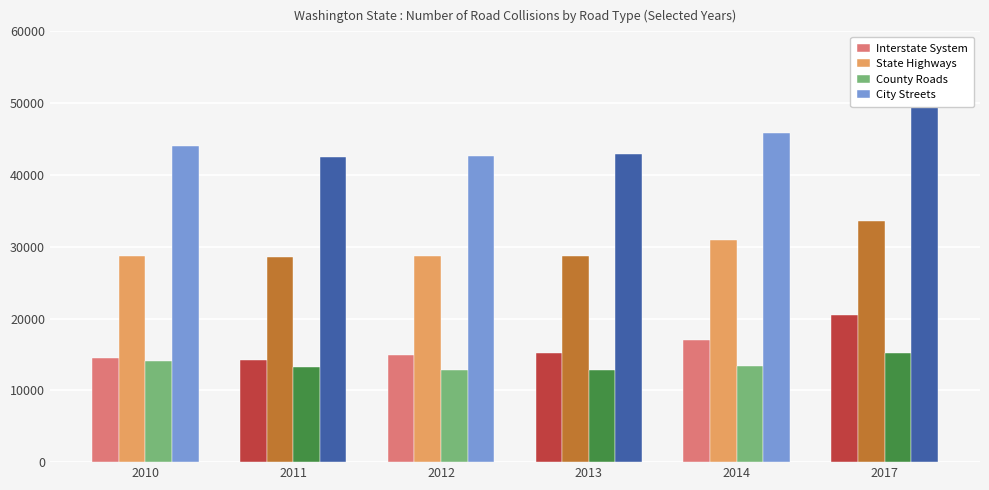

How many data points in City Streets are less than 44097?

3